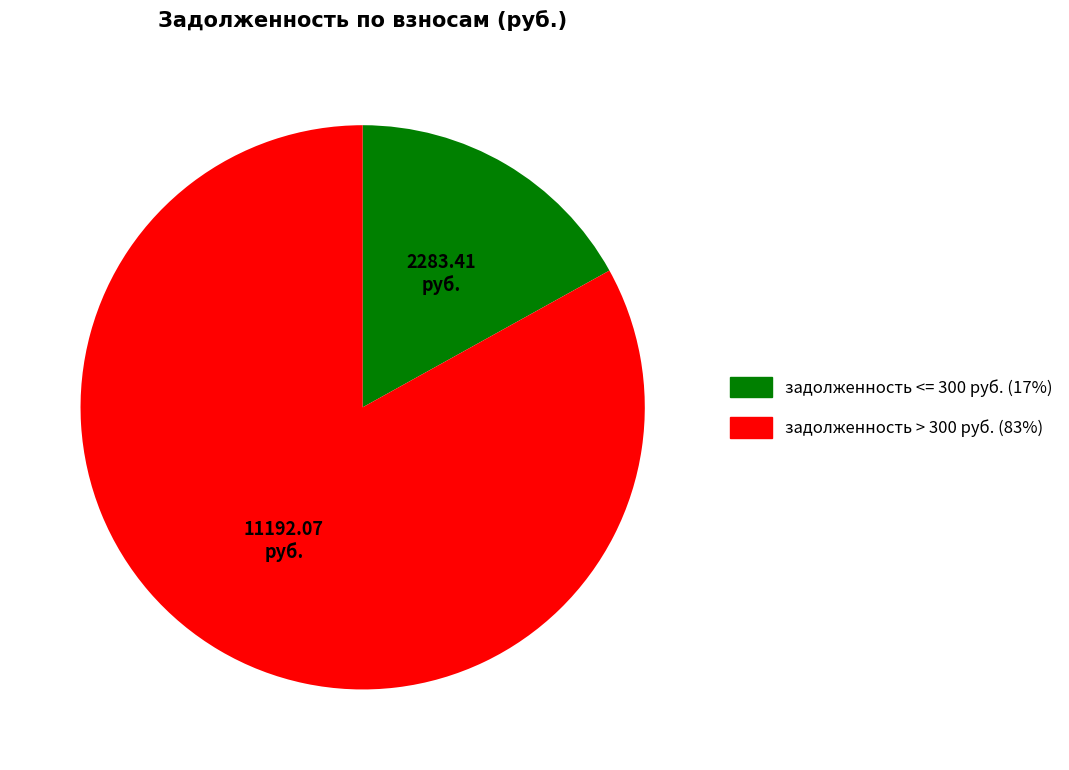

Is there a majority slice in this chart?

Yes